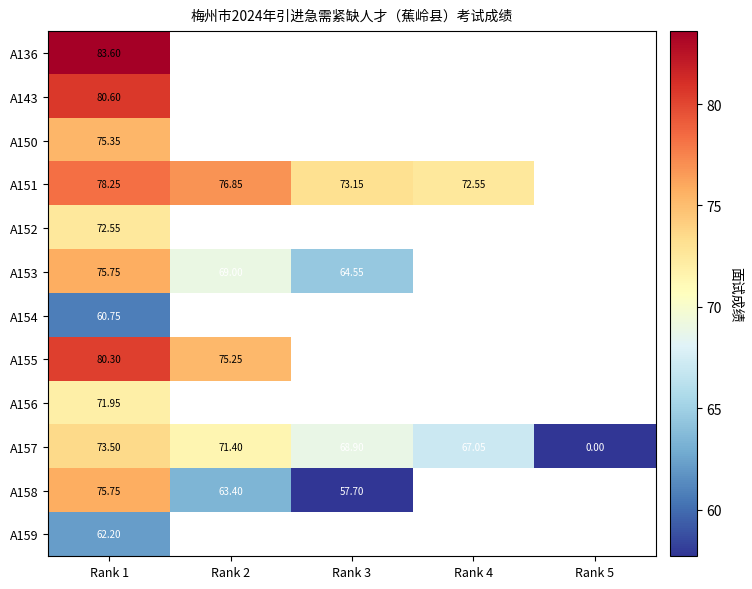

What is the sum of the A153 values at Rank 3 and Rank 1?

140.3